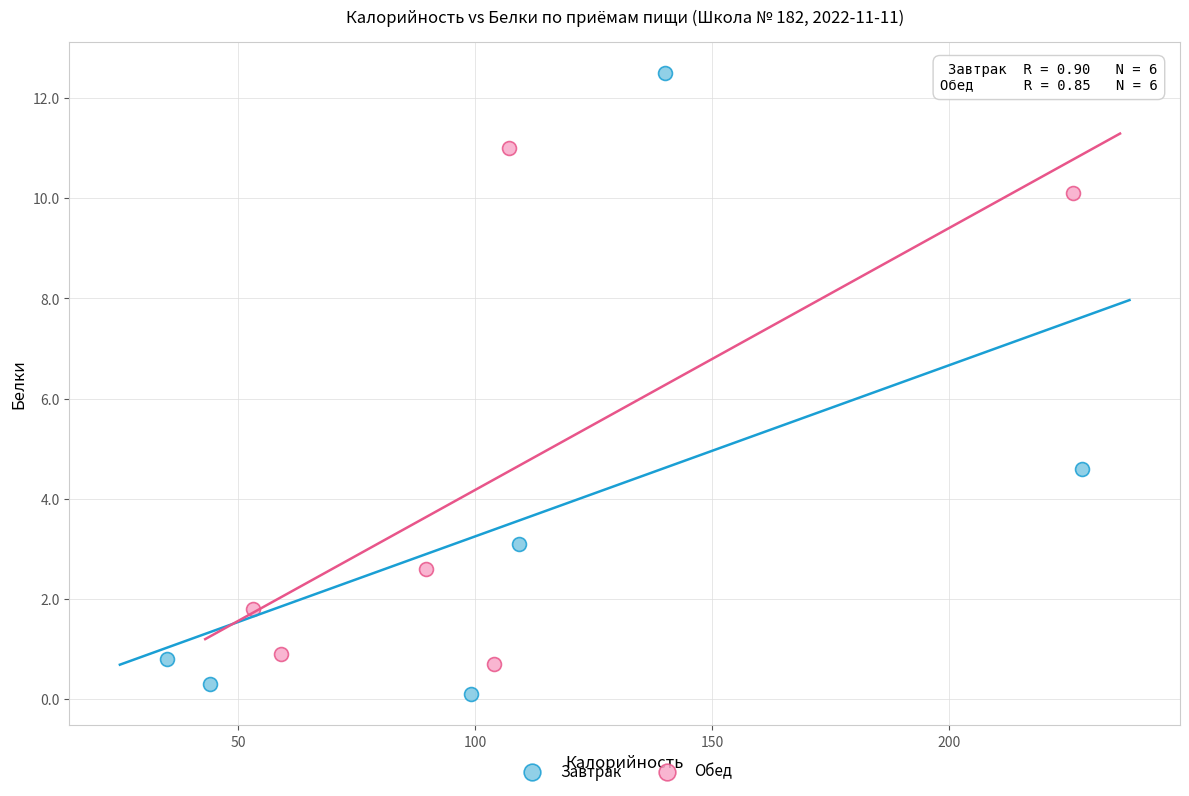

What are all the series names shown in the legend?

Завтрак, Обед